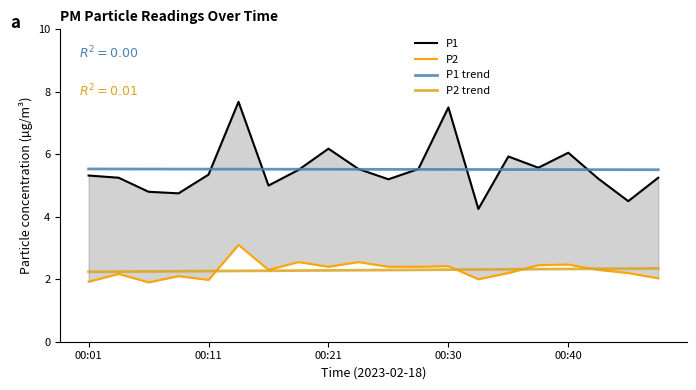

Does the chart have visible grid lines?

No